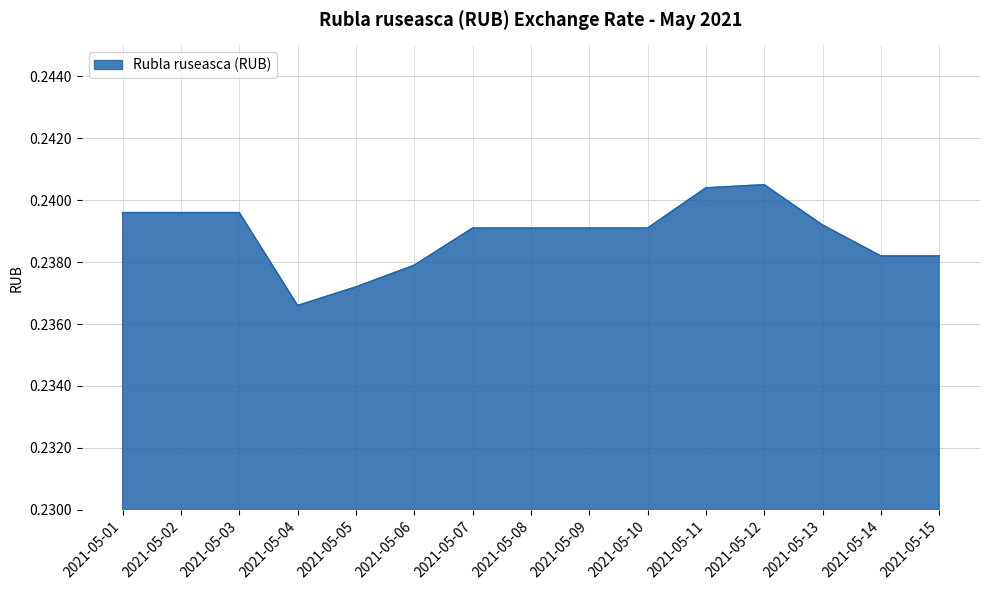

At which category does the chart reach its minimum across all series?

2021-05-04